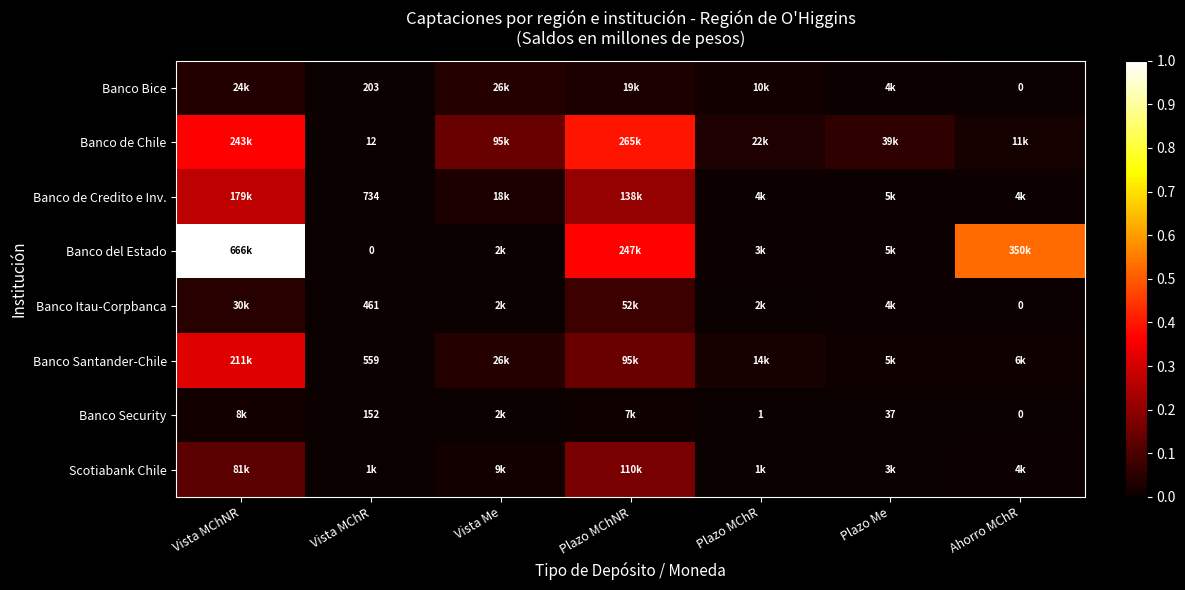

Count the number of data series in this chart.

8